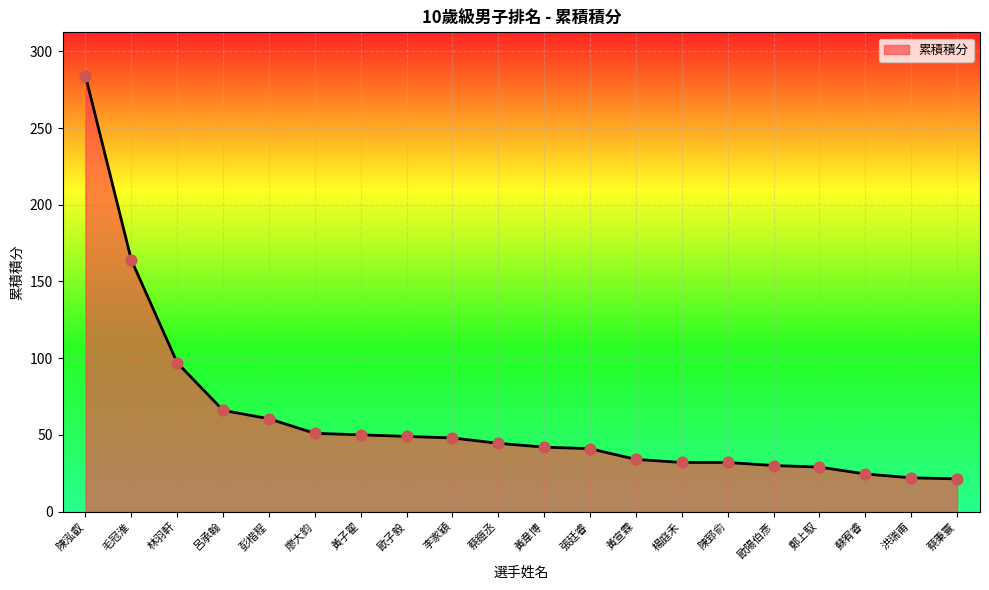

Between 李家穎 and 陳郅俞, which is larger?

李家穎